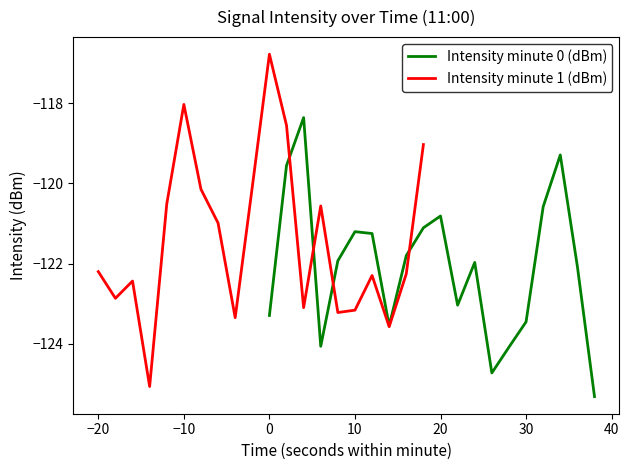

List the series in order of their peak value, highest first.

Intensity minute 1 (dBm), Intensity minute 0 (dBm)